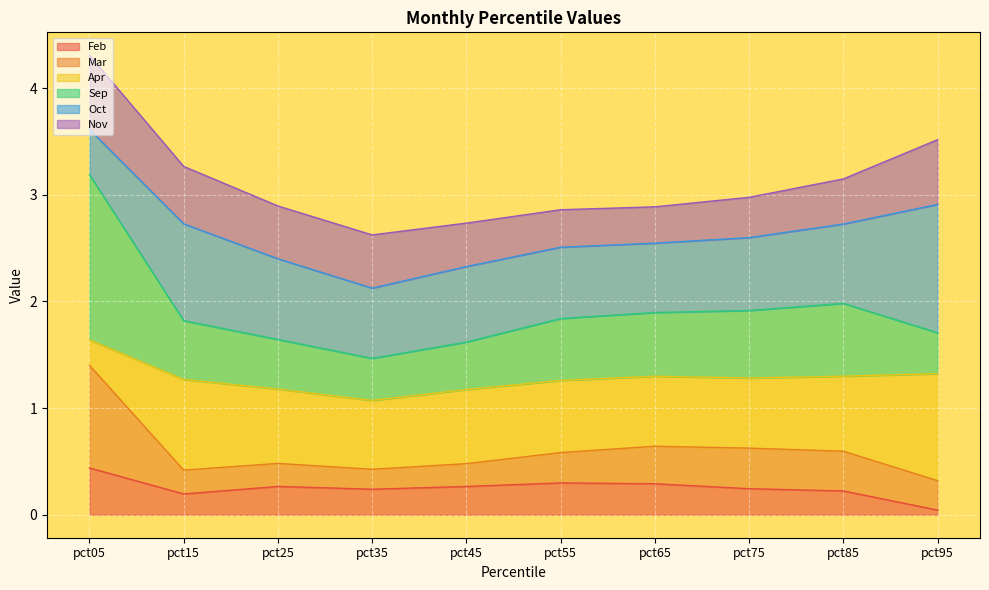

What are all the series names shown in the legend?

Feb, Mar, Apr, Sep, Oct, Nov